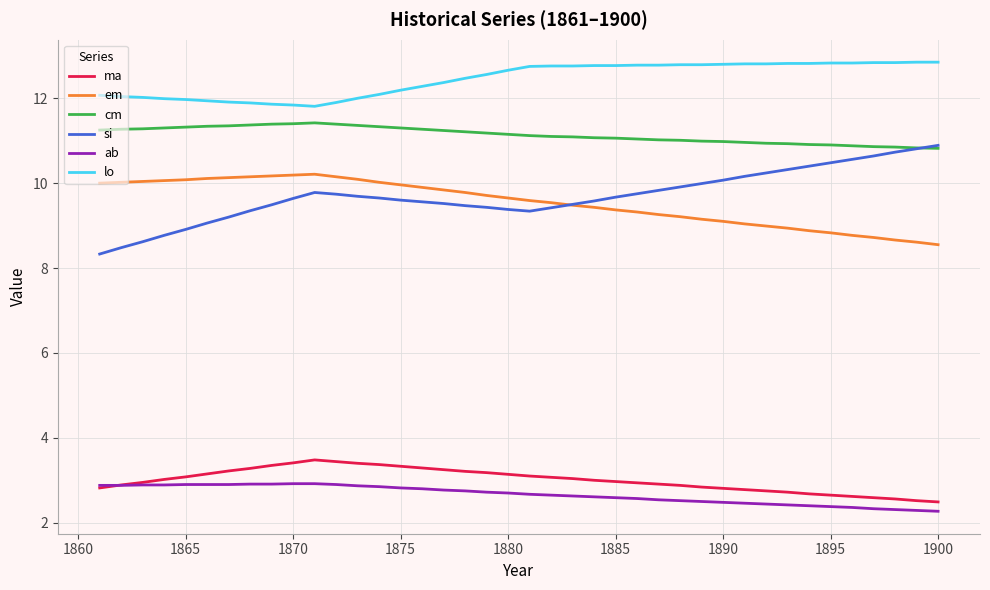

What is the minimum value shown in the chart?

2.3